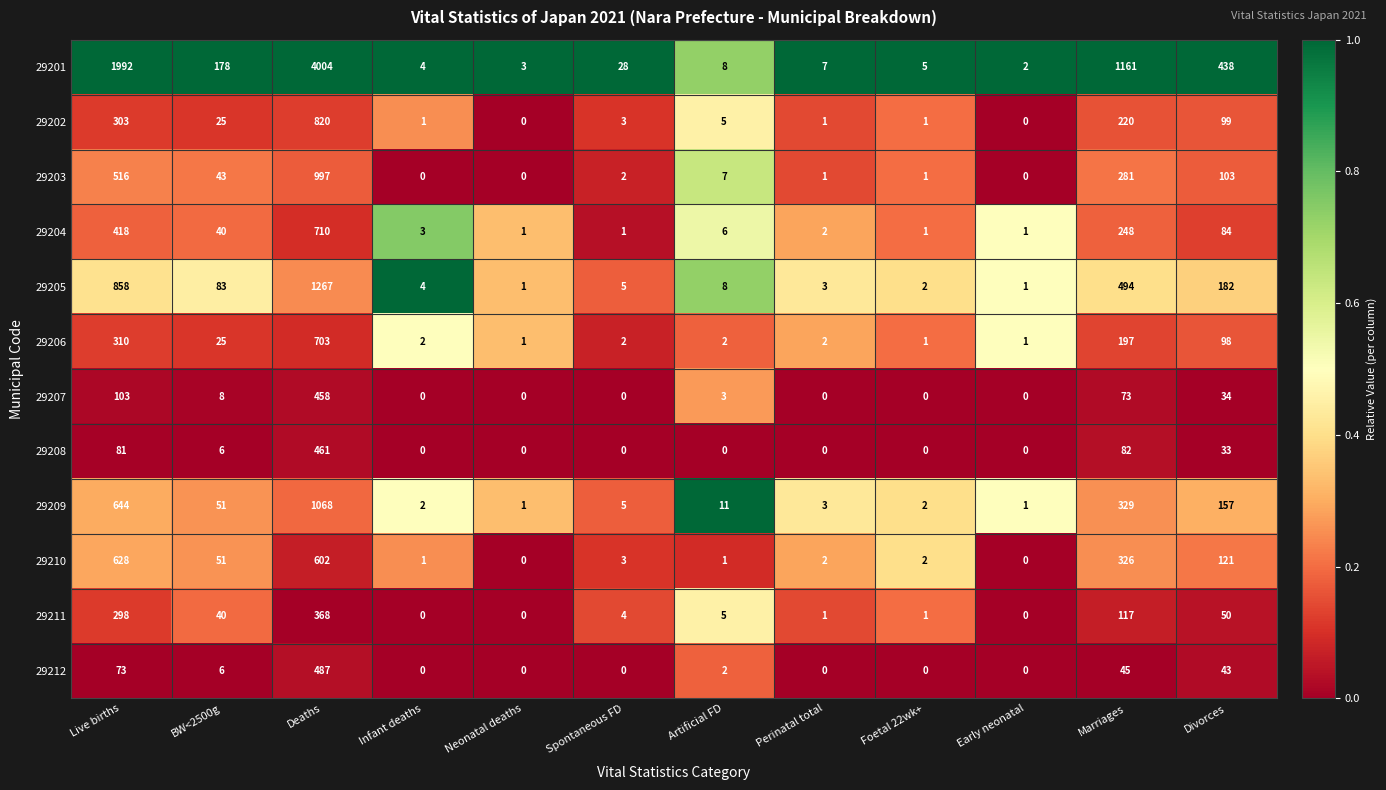

At which category does the chart reach its peak across all series?

Deaths